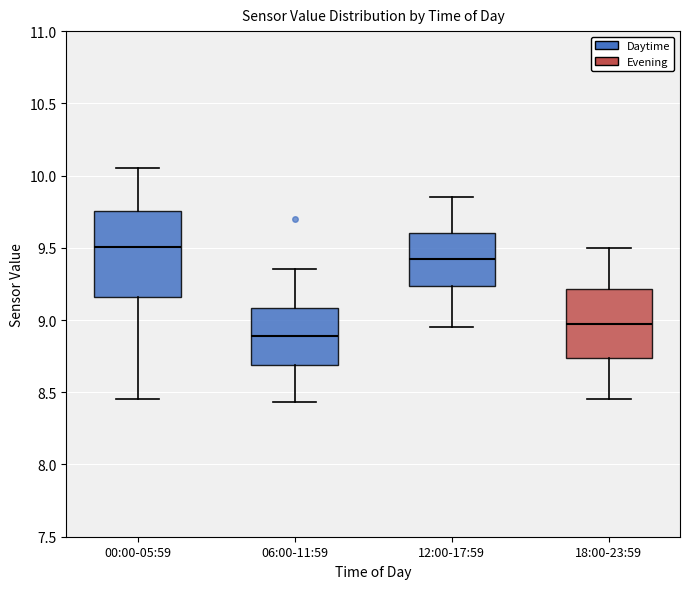

Reading left to right, read every box against the y-axis: the position of its median line, the range the box covers, and the ends of its whiskers. The values are not printed on the chart, so give them approximately, as read against the axis.

00:00-05:59: median 9.50, box 9.15 to 9.75, whiskers 8.45 to 10.05
06:00-11:59: median 8.90, box 8.70 to 9.10, whiskers 8.45 to 9.35
12:00-17:59: median 9.45, box 9.25 to 9.60, whiskers 8.95 to 9.85
18:00-23:59: median 9.00, box 8.75 to 9.20, whiskers 8.45 to 9.50